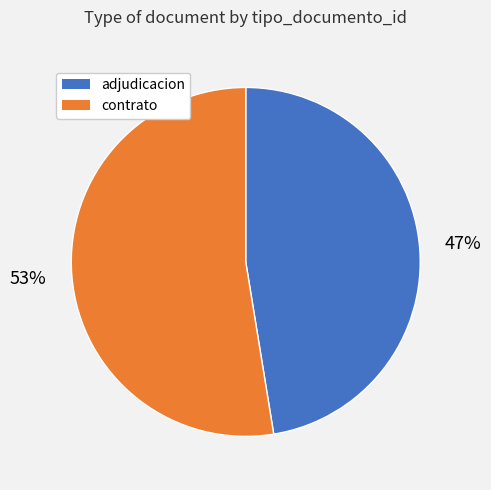

To the nearest percent, what is the average slice percentage?

50%